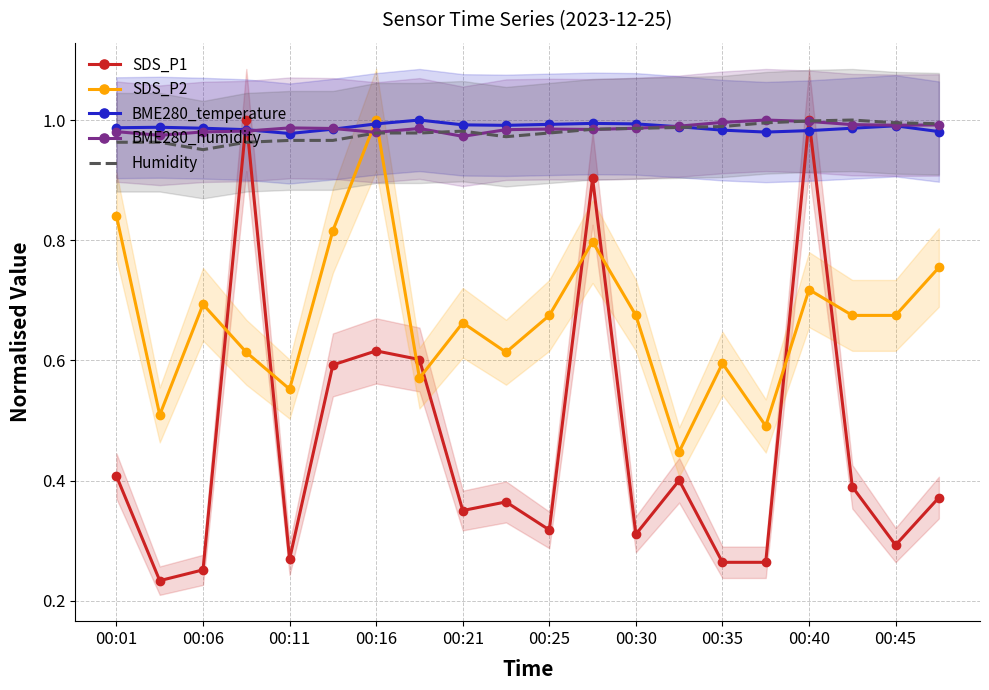

At how many categories does at least one series exceed 0?

20